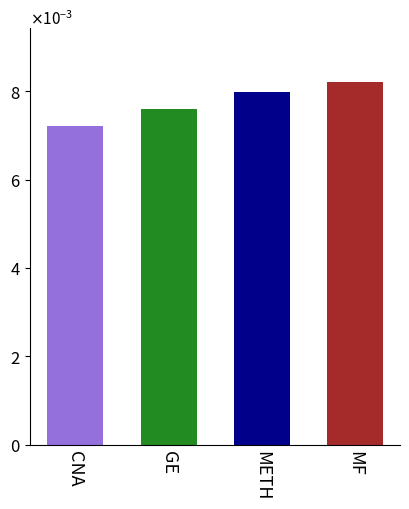

Which label corresponds to the smallest value in the chart?

CNA